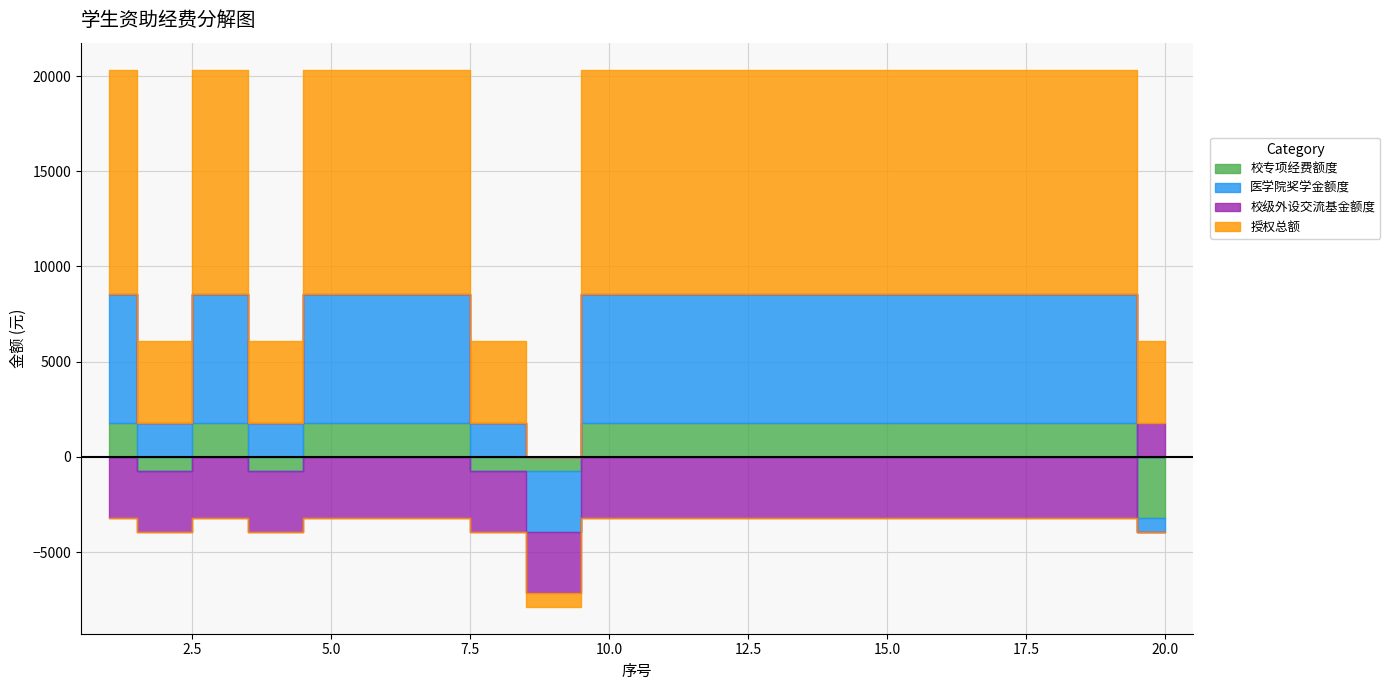

What are all the series names shown in the legend?

校专项经费额度, 医学院奖学金额度, 校级外设交流基金额度, 授权总额